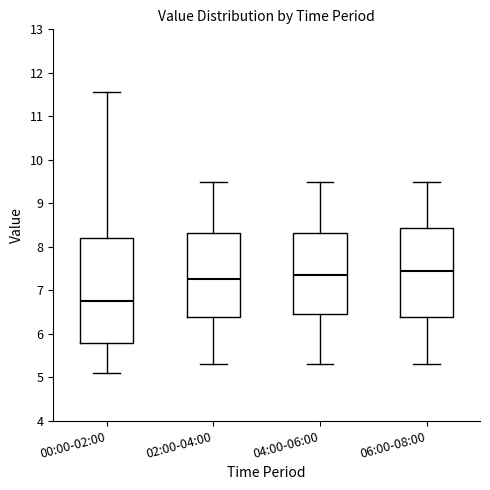

Reading left to right, transcribe this box plot: for each box, give where its median line is, the range the box spans, and where its two whiskers end, as read against the y-axis. The values are not printed on the chart, so give them approximately, as read against the axis.

00:00-02:00: median 6.8, box 5.8 to 8.2, whiskers 5.1 to 11.6
02:00-04:00: median 7.3, box 6.4 to 8.3, whiskers 5.3 to 9.5
04:00-06:00: median 7.4, box 6.5 to 8.3, whiskers 5.3 to 9.5
06:00-08:00: median 7.5, box 6.4 to 8.4, whiskers 5.3 to 9.5